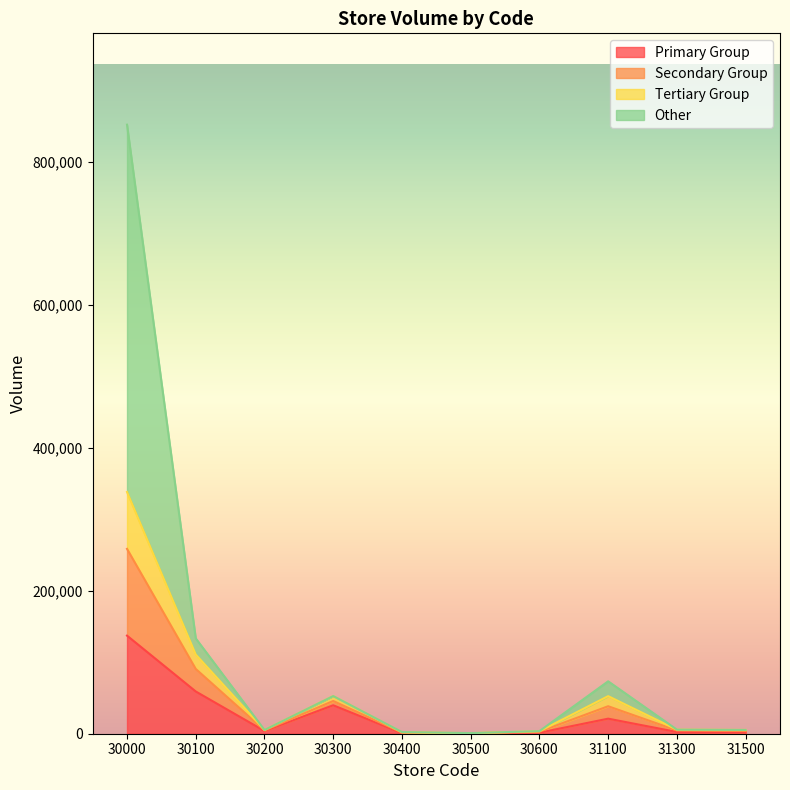

Which category has the highest value in the Primary Group series?

30000